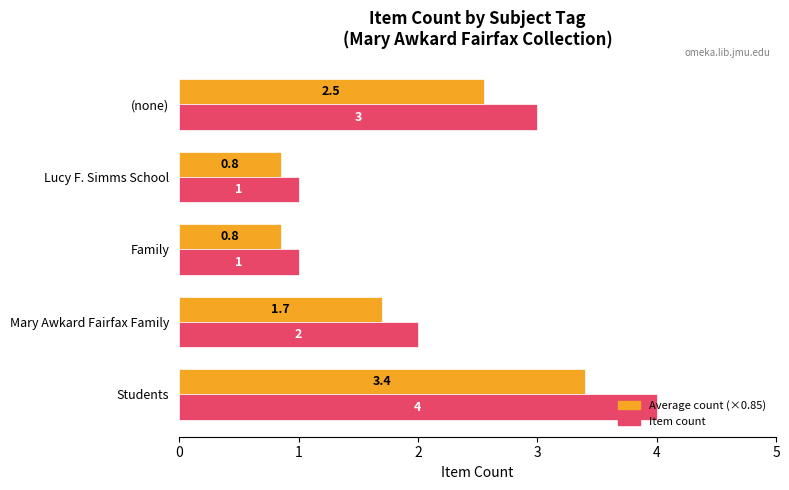

Which category has the highest value across all series?

Students